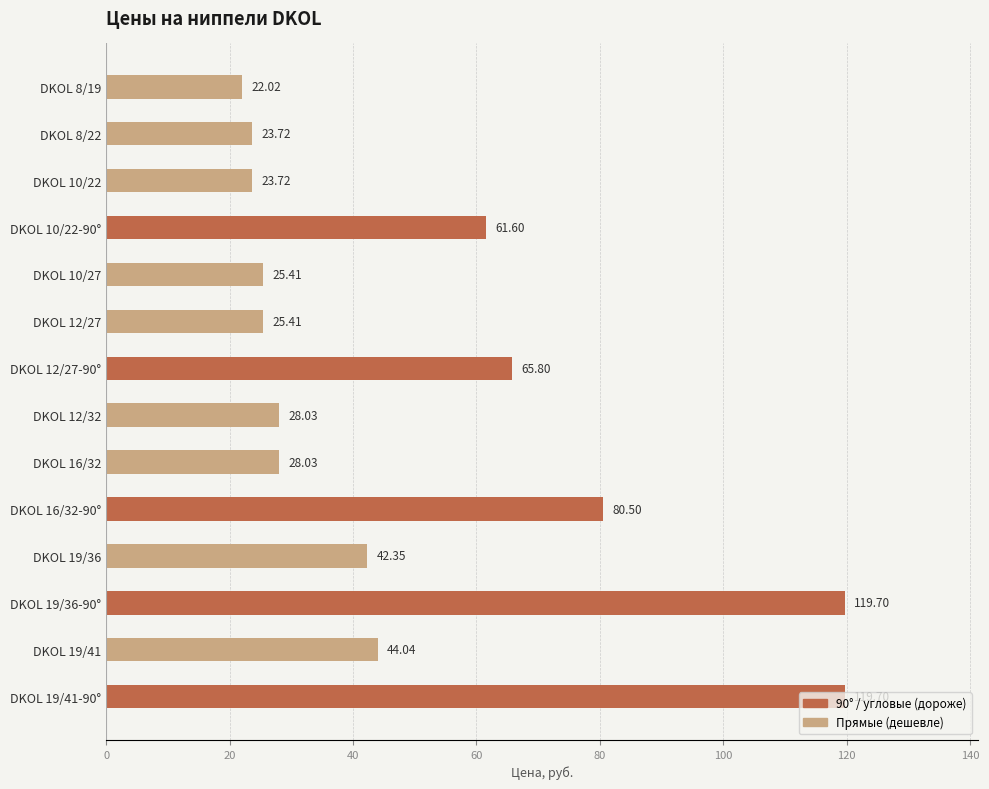

What is the ratio of the value at DKOL 19/41 to the value at DKOL 10/27?

1.7